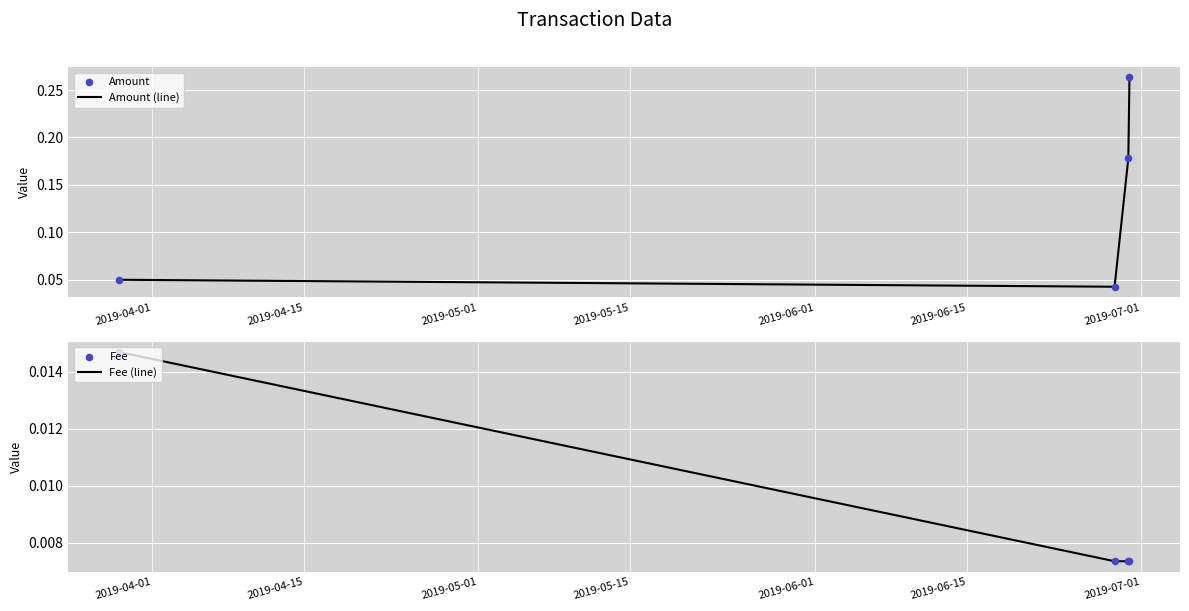

At how many categories does at least one series exceed 0?

4